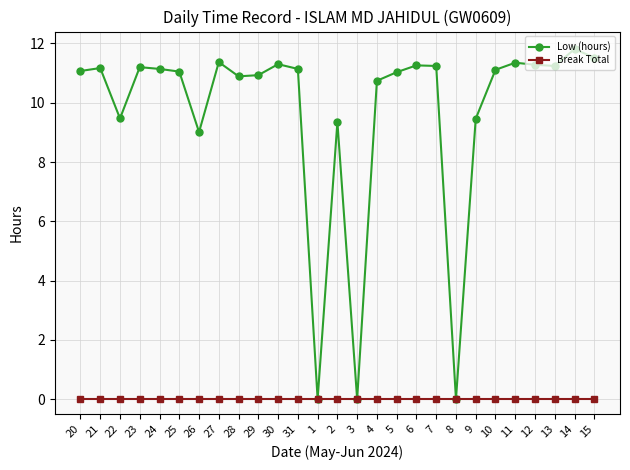

What is the value of the Low (hours) point at the 3rd from the left?

9.5